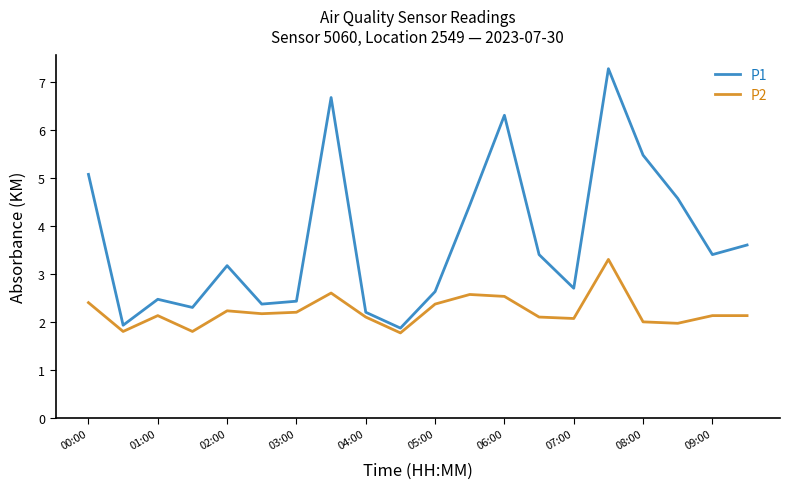

Rank the series by their average value, from lowest to highest.

P2, P1